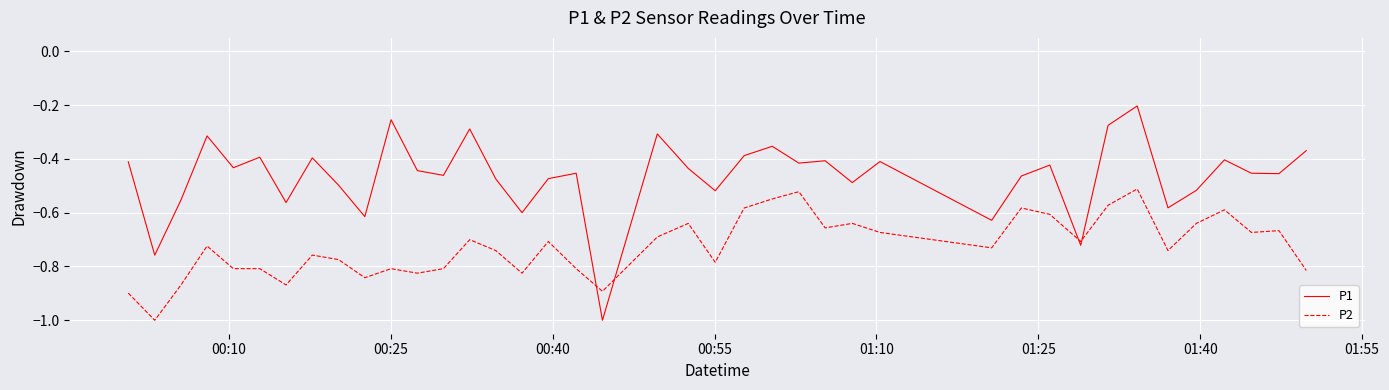

True or false: P2 and P1 cross at least once.

True